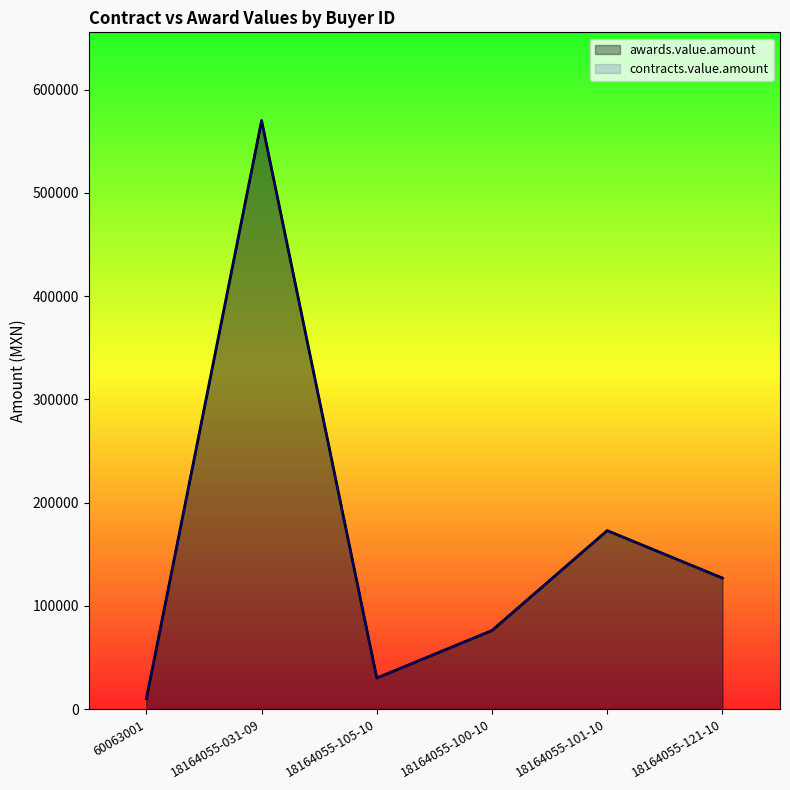

Where is awards.value.amount nearest to the value 290000?

18164055-101-10